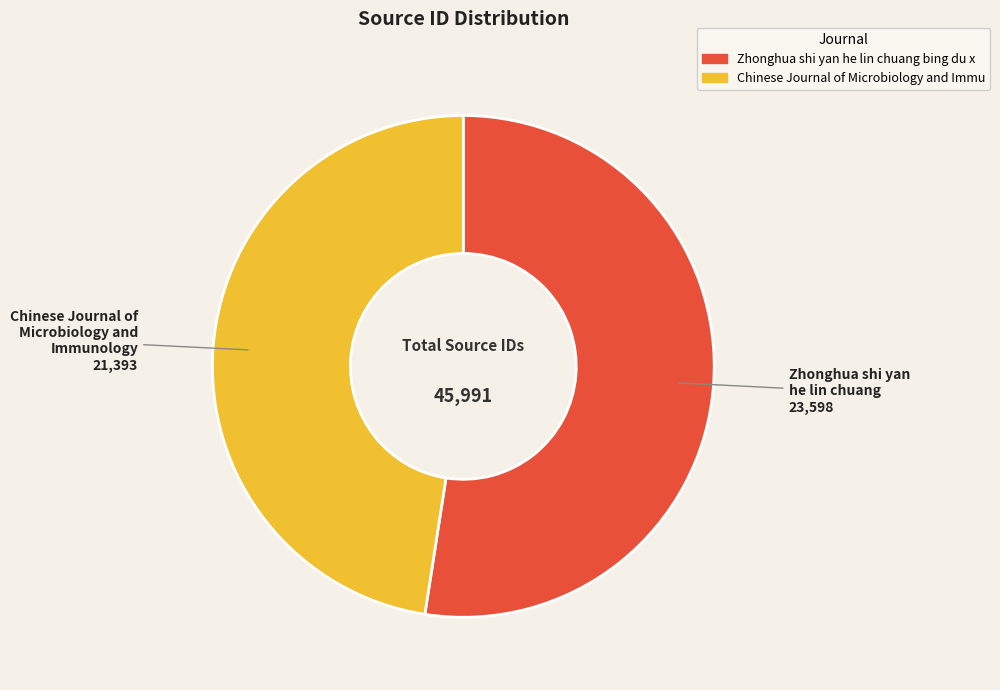

How many slices are in this pie chart?

2